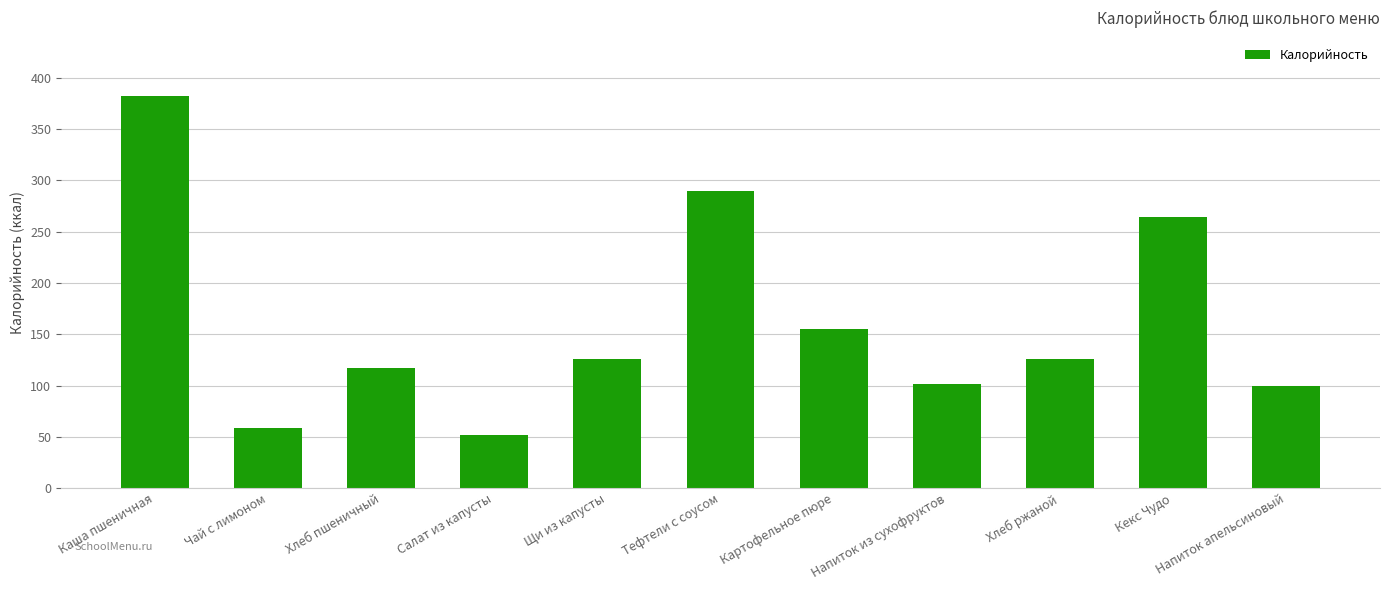

Between Хлеб ржаной and Напиток апельсиновый, which is larger?

Хлеб ржаной